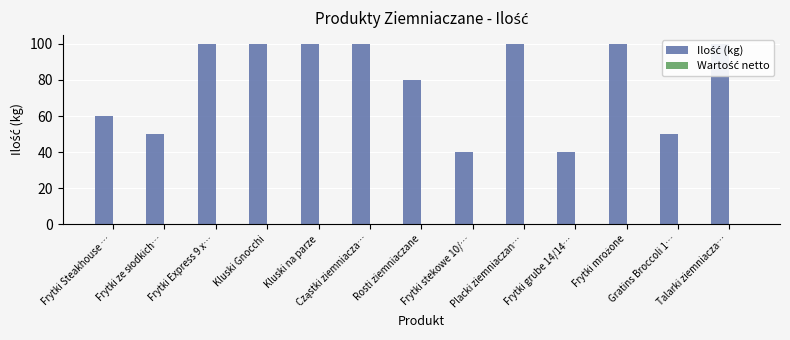

How many data points does each series have?

13